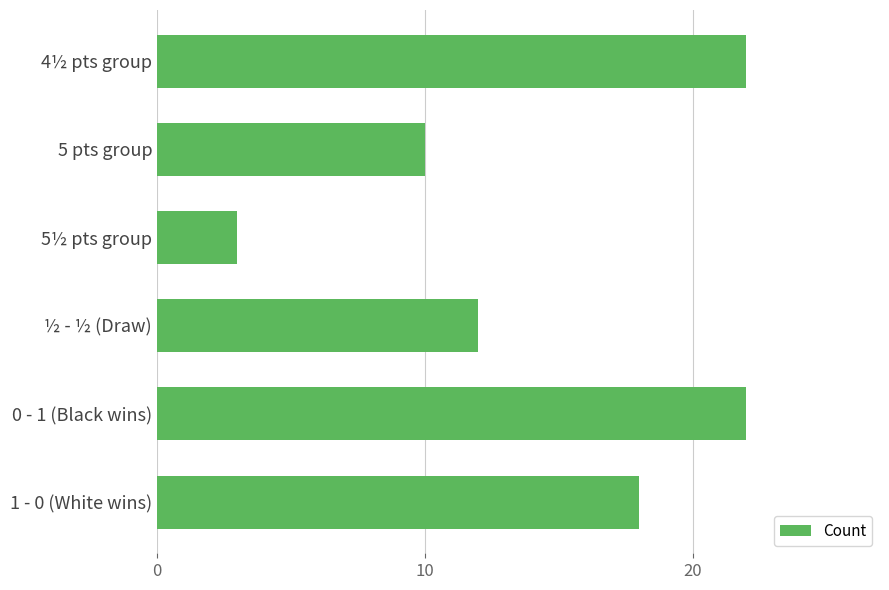

How many data points are less than 18?

3